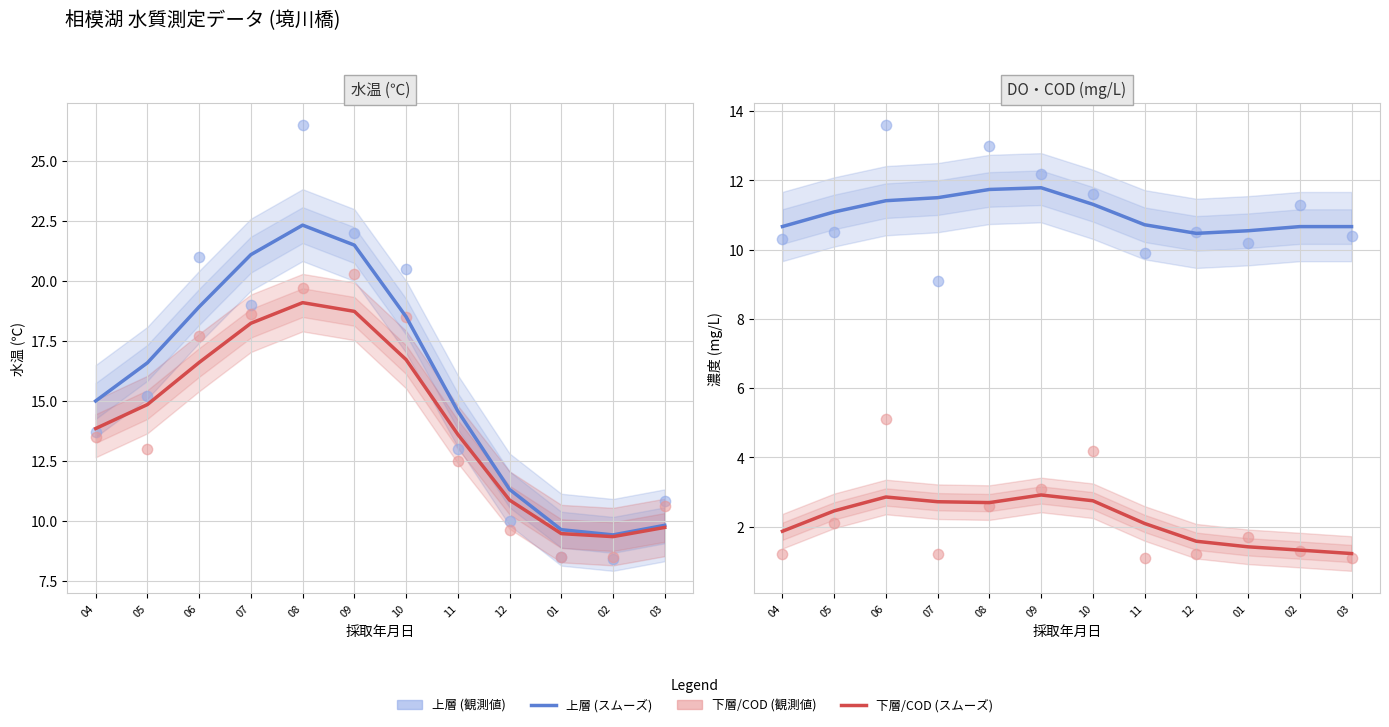

Which series contains the highest Y value?

水温（上層）